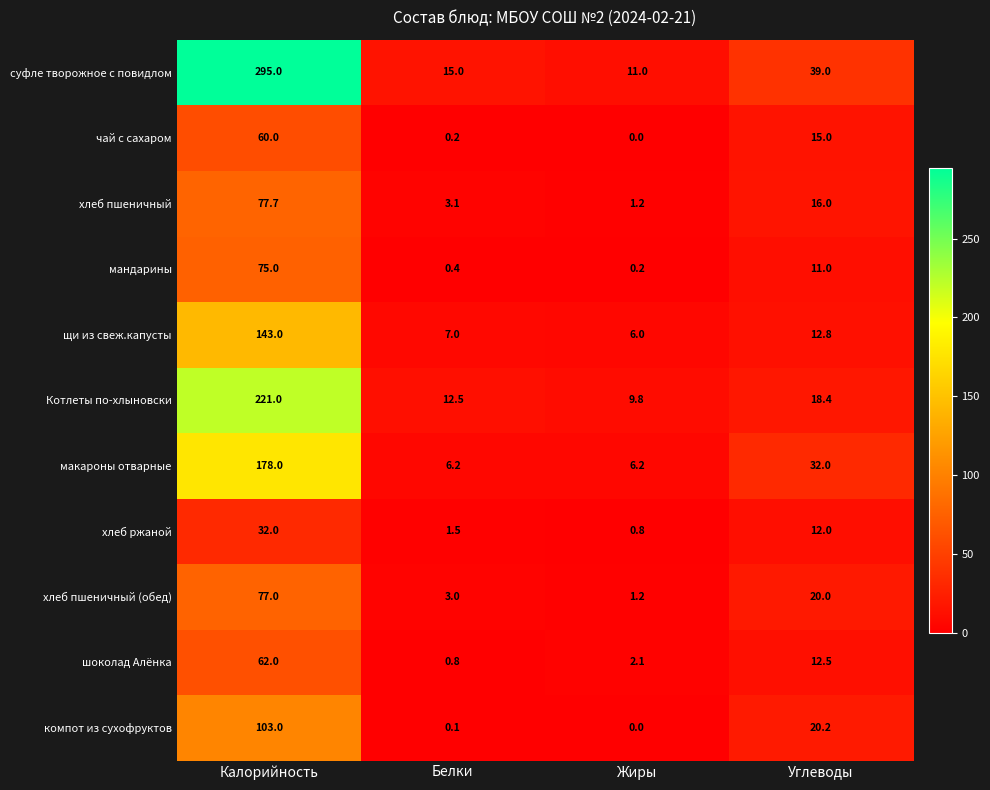

At Калорийность, list the series in order from smallest to largest.

хлеб ржаной, чай с сахаром, шоколад Алёнка, мандарины, хлеб пшеничный (обед), хлеб пшеничный, компот из сухофруктов, щи из свеж.капусты, макароны отварные, Котлеты по-хлыновски, суфле творожное с повидлом